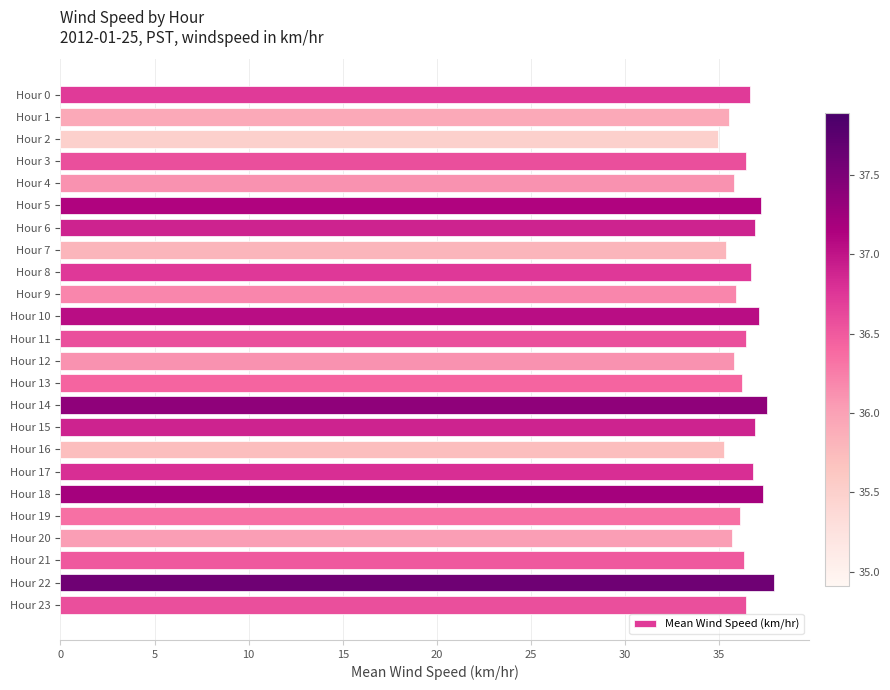

Count the number of data series in this chart.

1